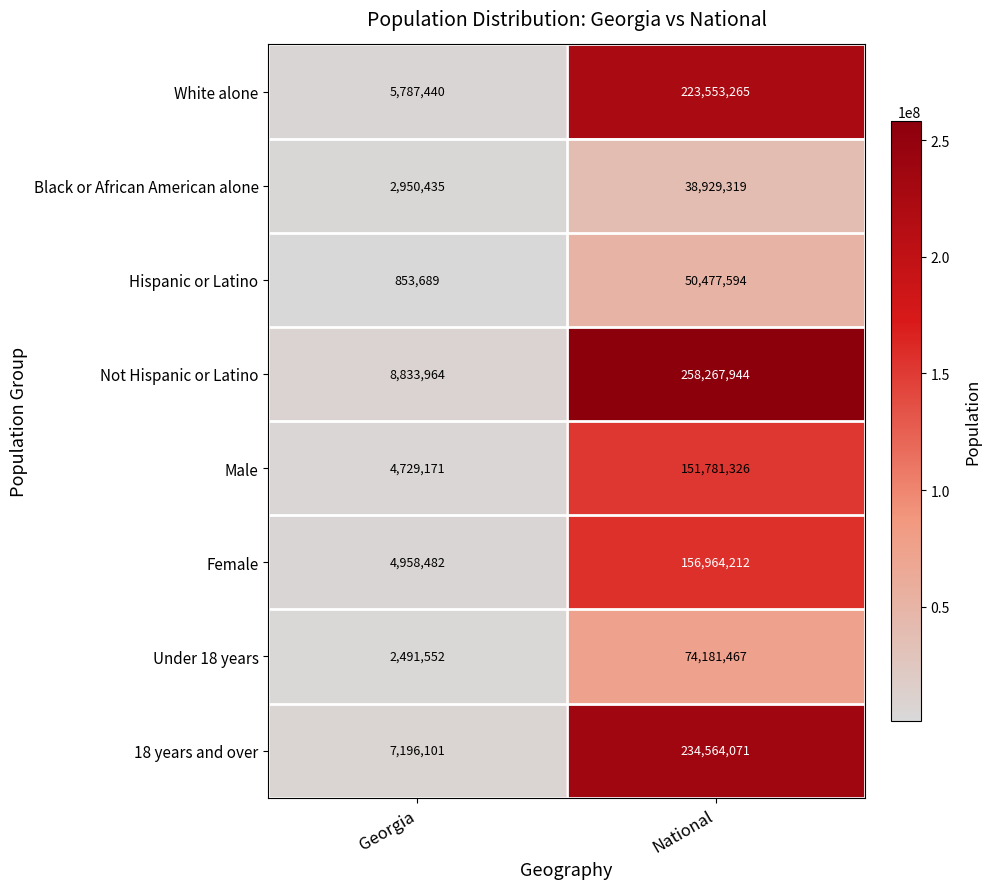

At which category is the sum across all series the highest?

National